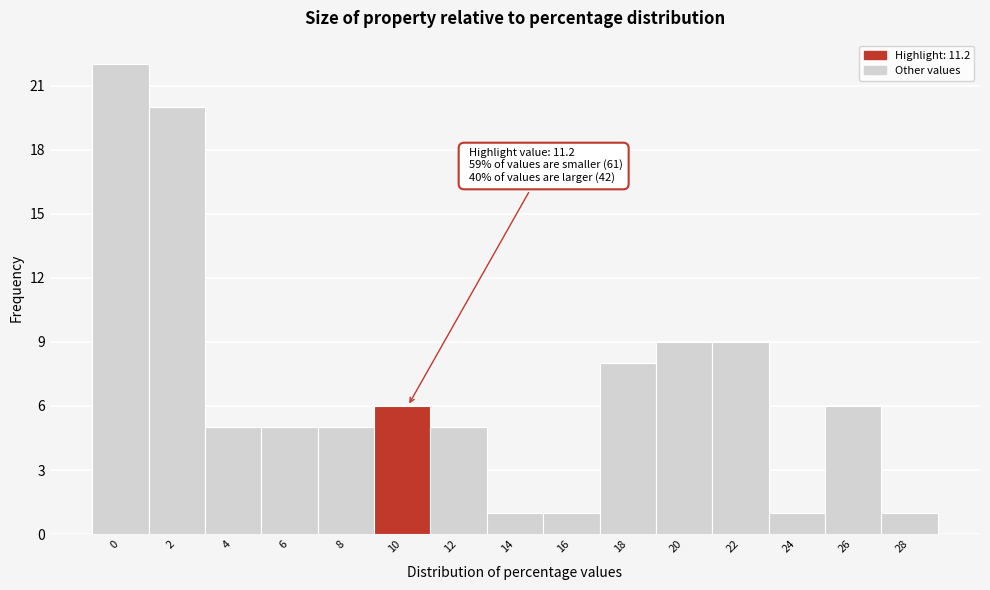

Reading left to right, extract all data points from this chart.

0=22	2=20	4=5	6=5	8=5	10=6	12=5	14=1	16=1	18=8	20=9	22=9	24=1	26=6	28=1